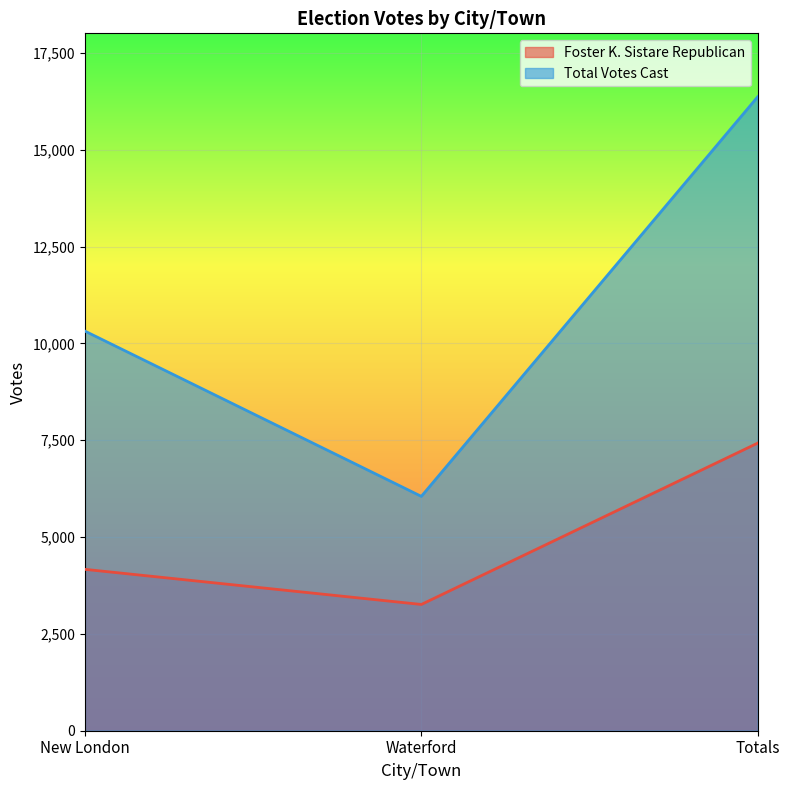

Reading left to right, extract all data points from this chart.

Foster K. Sistare Republican: 4167	3260	7427
Total Votes Cast: 10319	6051	16370